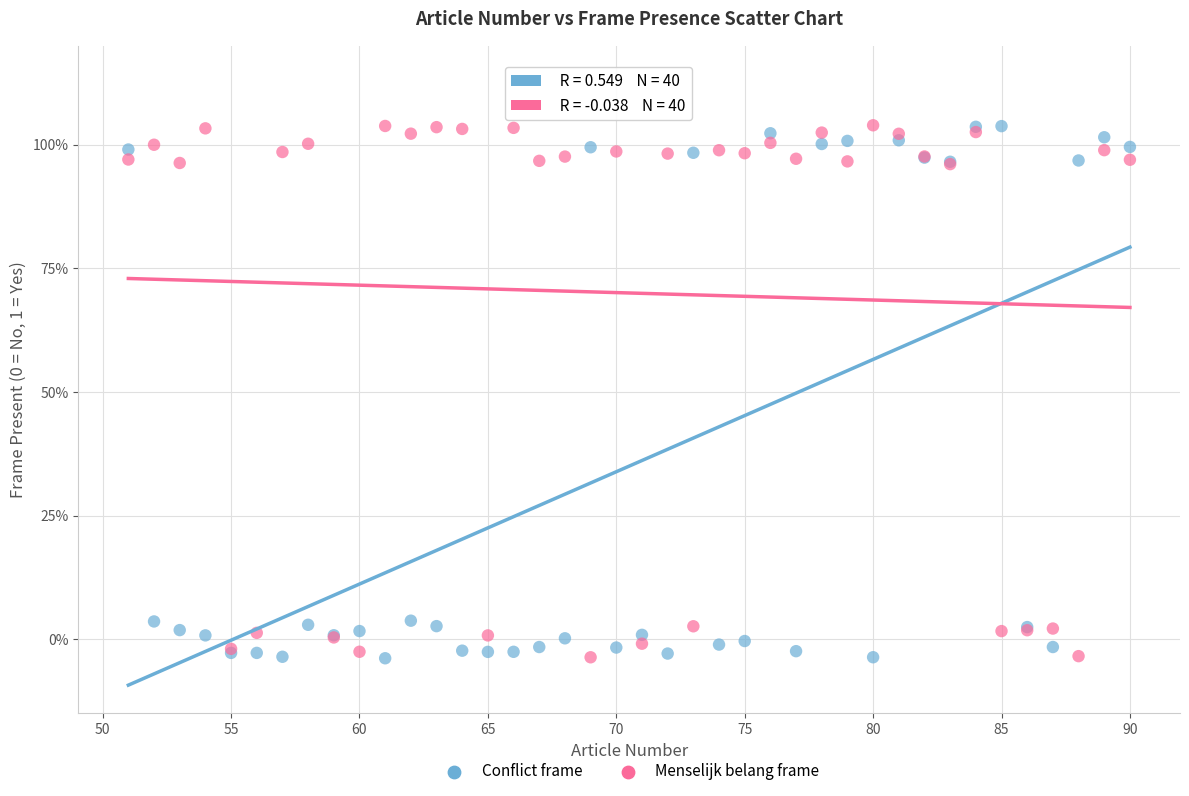

What are all the series names shown in the legend?

Conflict frame, Menselijk belang frame